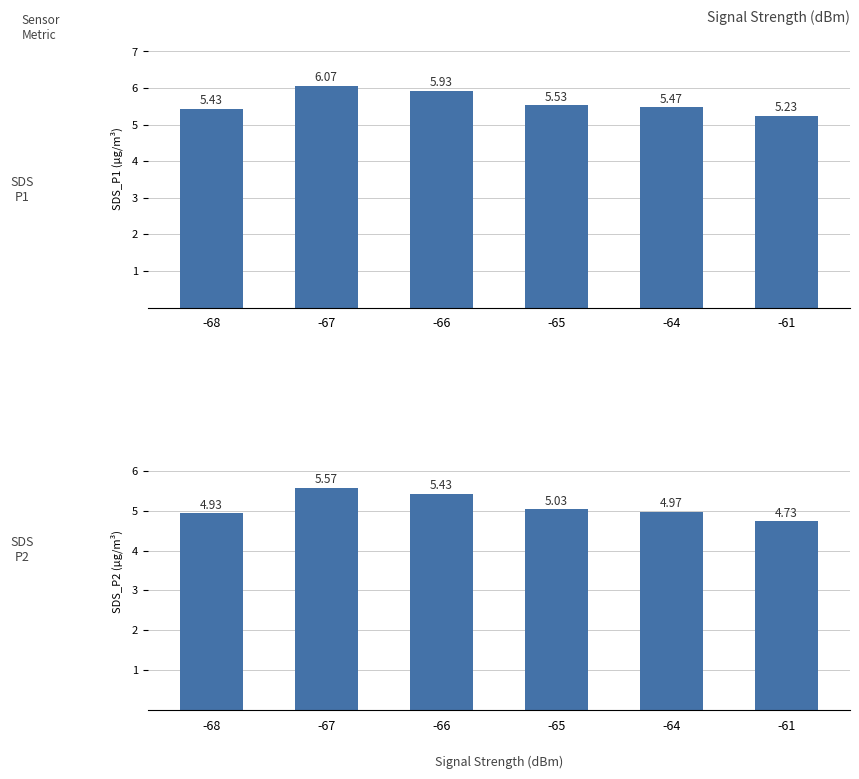

Reading right to left, extract all data points from this chart.

SDS_P1: 5.2	5.5	5.5	5.9	6.1	5.4
SDS_P2: 4.7	5.0	5.0	5.4	5.6	4.9